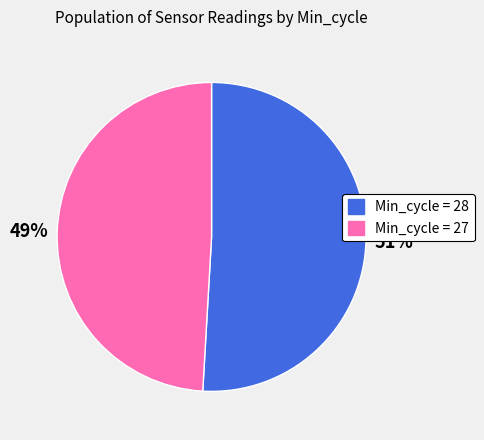

To the nearest percent, what is the average slice percentage?

50%